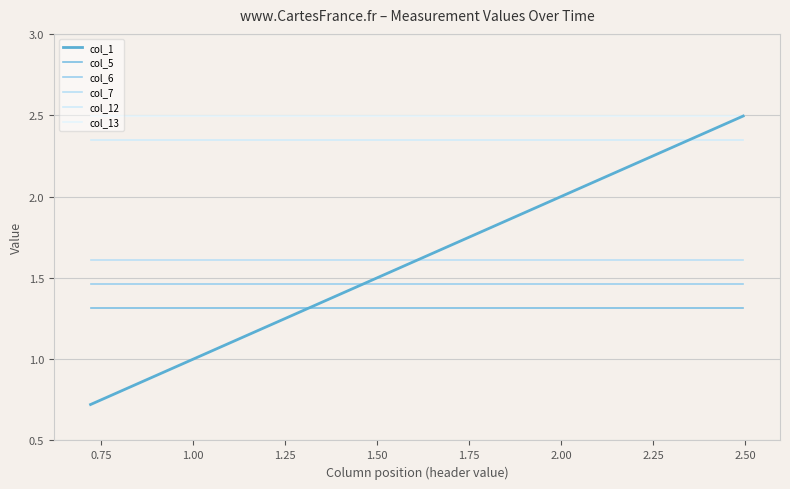

What is the greatest value displayed?

2.5